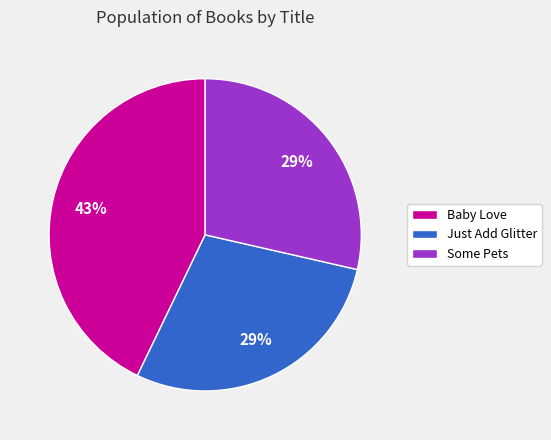

Which has a higher value, Baby Love or Just Add Glitter?

Baby Love